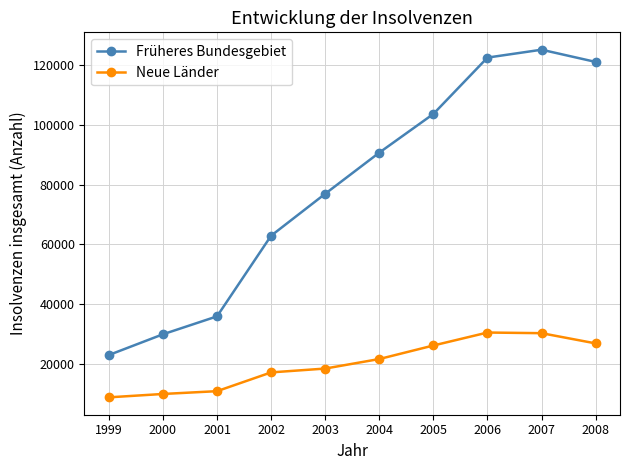

Which series has the largest total across all categories?

Früheres Bundesgebiet